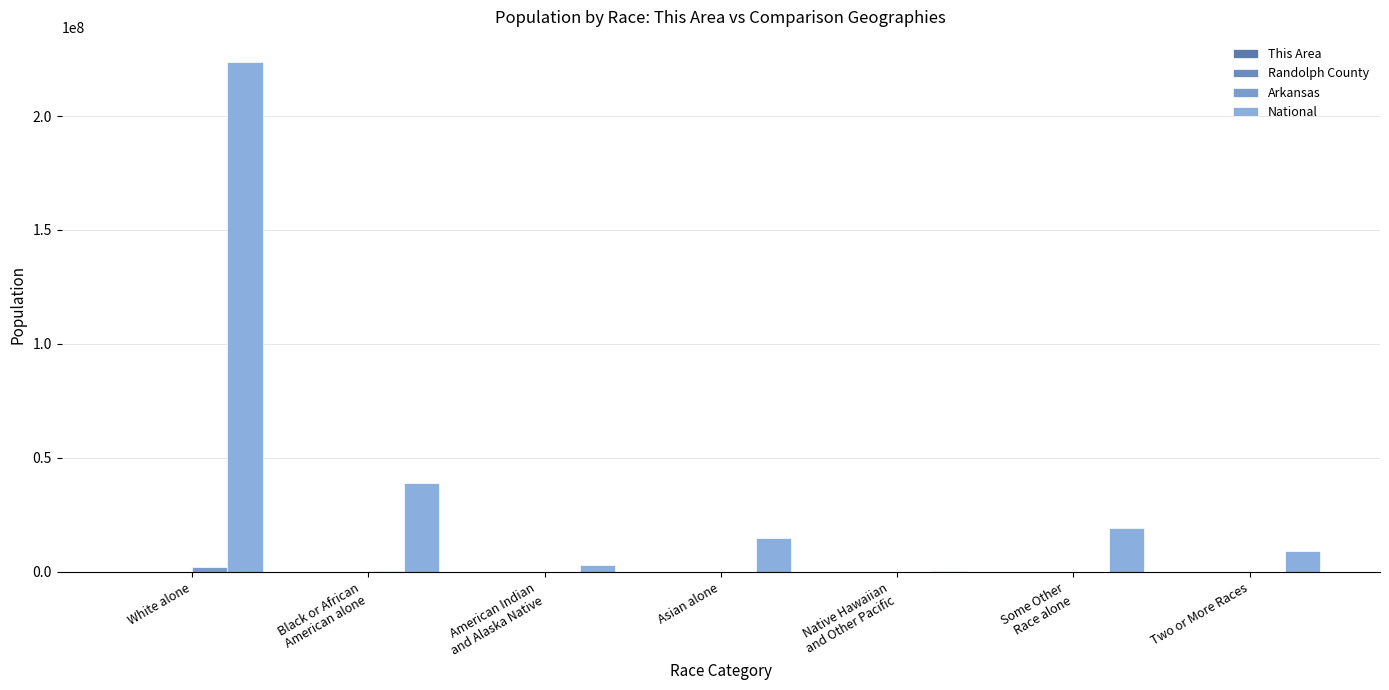

How many groups of bars are there?

7